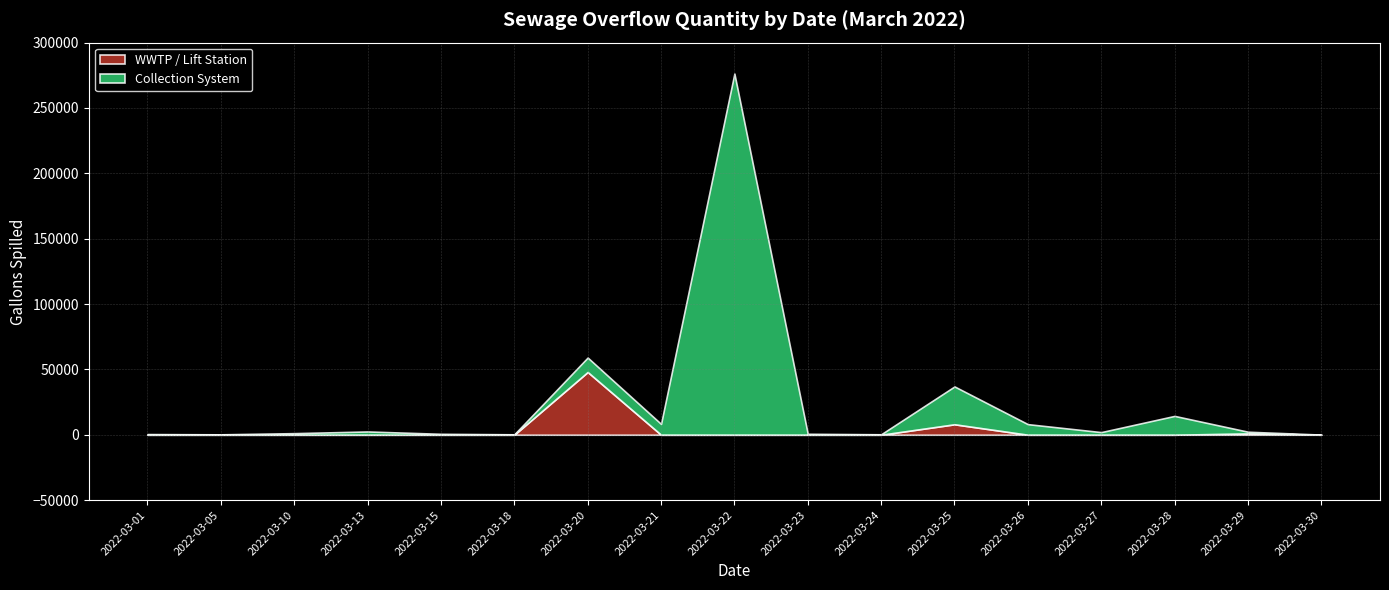

What is the highest value of the Collection System series?

276335